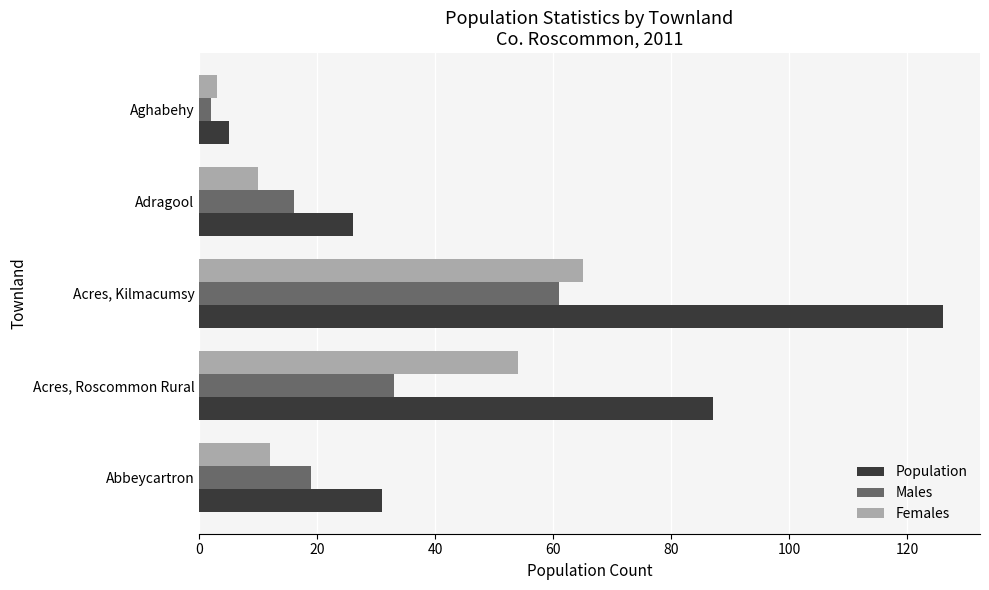

What is the approximate value of Population at Acres, Kilmacumsy?

126